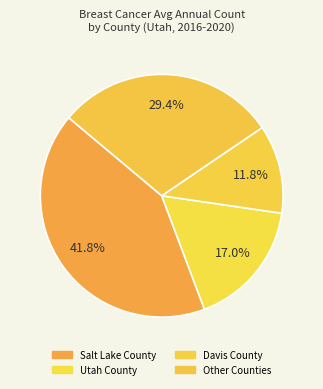

Which slice is the largest?

Salt Lake County